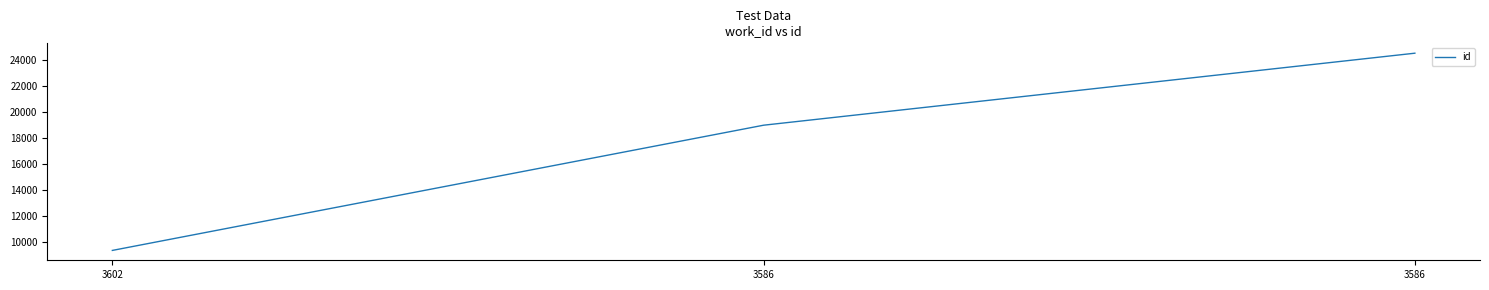

What is the change in value from 3602 to 3586?

+15171